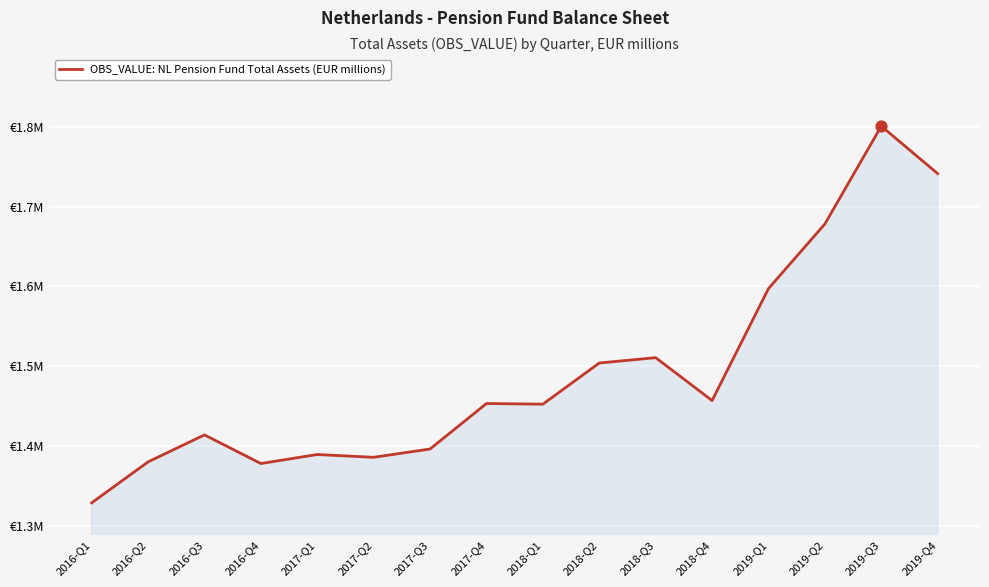

What is the ratio of the value at 2017-Q4 to the value at 2019-Q3?

0.8